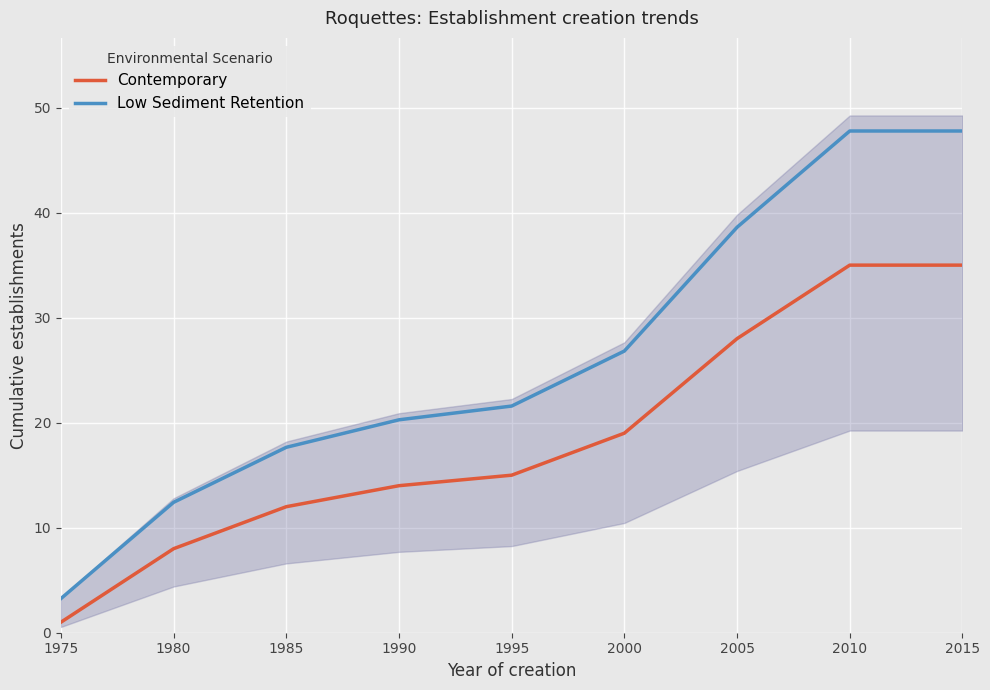

Is it true that Low Sediment Retention equals 7.3 at 2000?

False